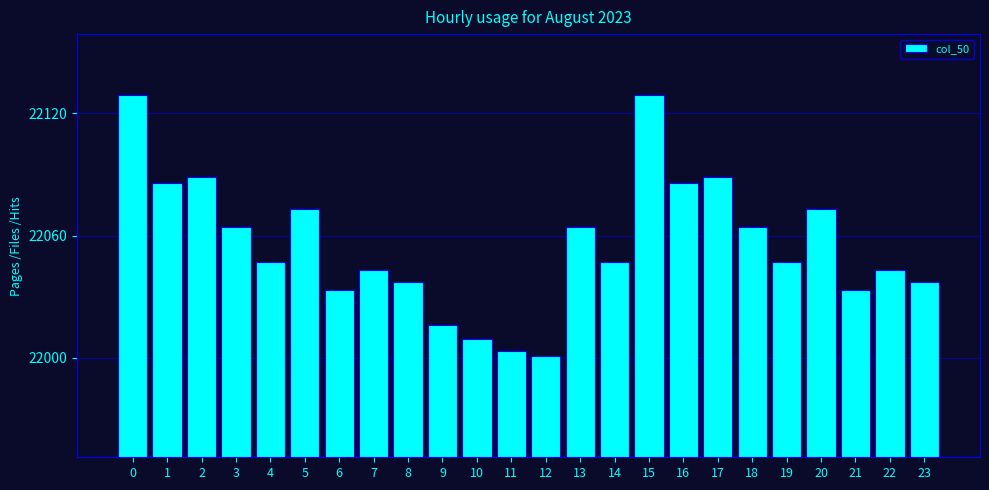

Reading left to right, list all the values displayed in this chart.

0=22129	1=22086	2=22089	3=22064	4=22047	5=22073	6=22033	7=22043	8=22037	9=22016	10=22009	11=22003	12=22001	13=22064	14=22047	15=22129	16=22086	17=22089	18=22064	19=22047	20=22073	21=22033	22=22043	23=22037